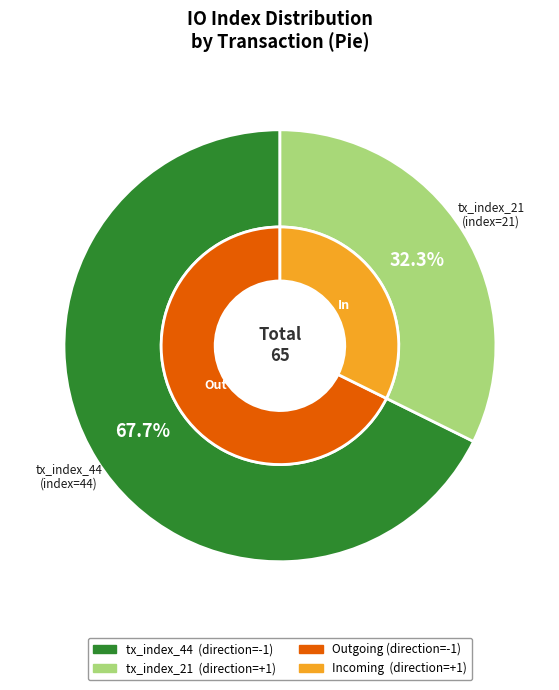

To the nearest percent, what is the difference between the largest and smallest slice percentages?

35%